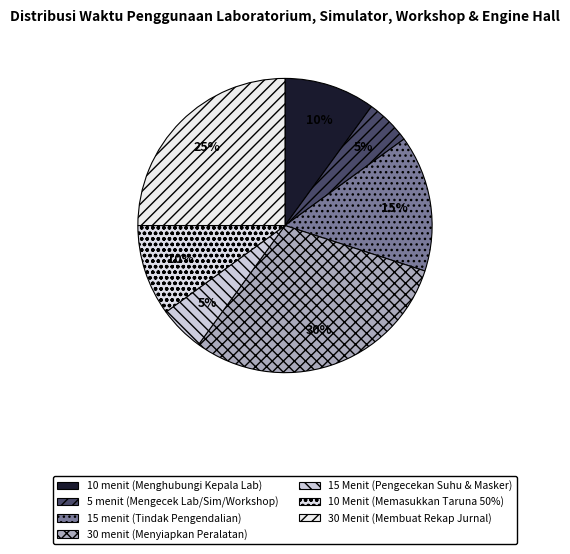

How many segments does this pie chart have?

7